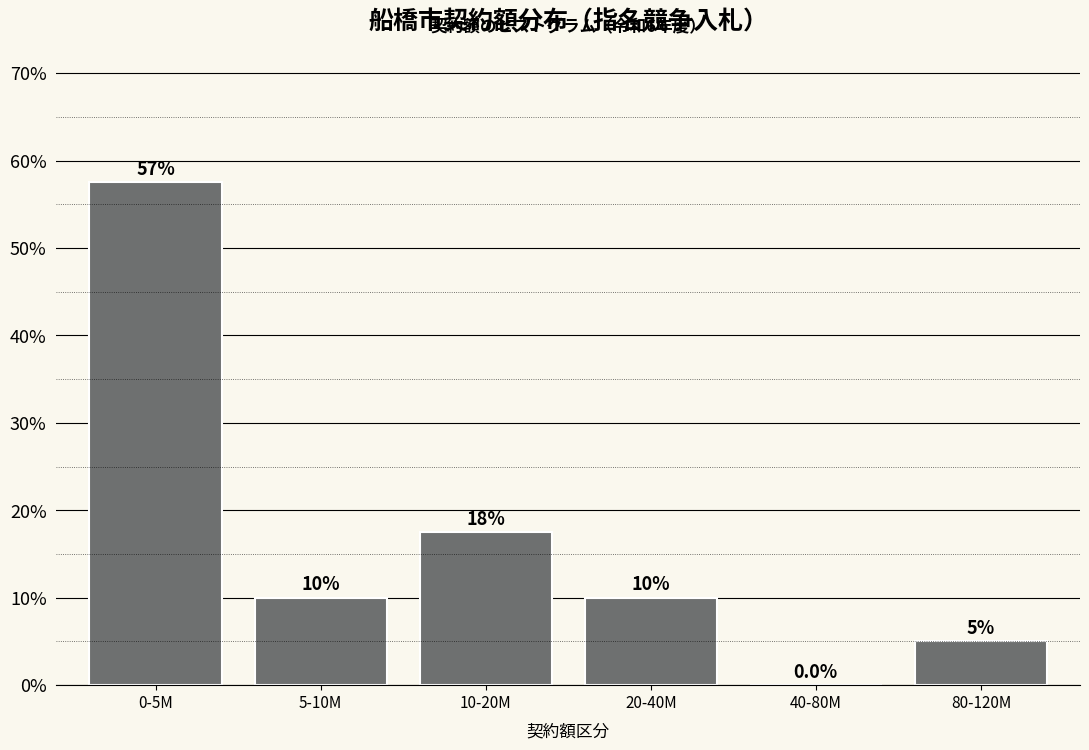

Reading left to right, extract all data points from this chart.

0-5M=57.5	5-10M=10.0	10-20M=17.5	20-40M=10.0	40-80M=0.0	80-120M=5.0